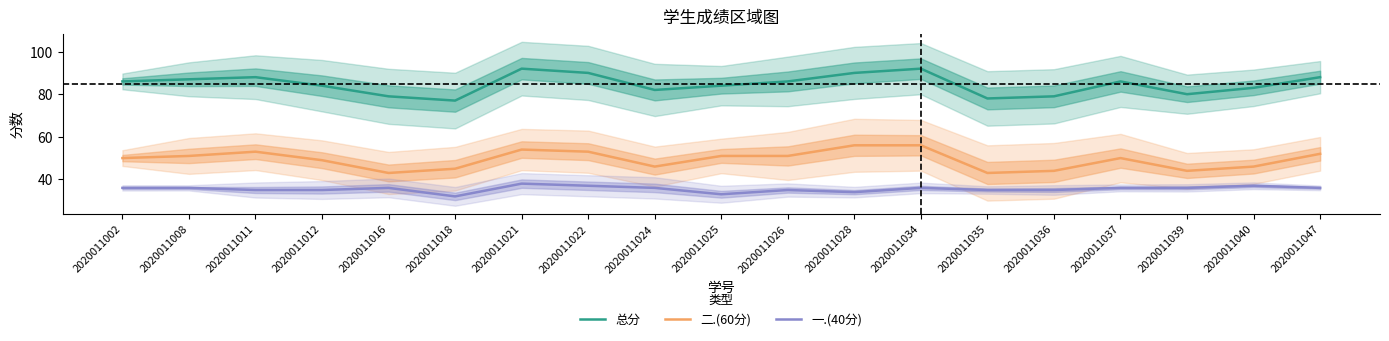

What is the total value across all series at 2020011016?

158